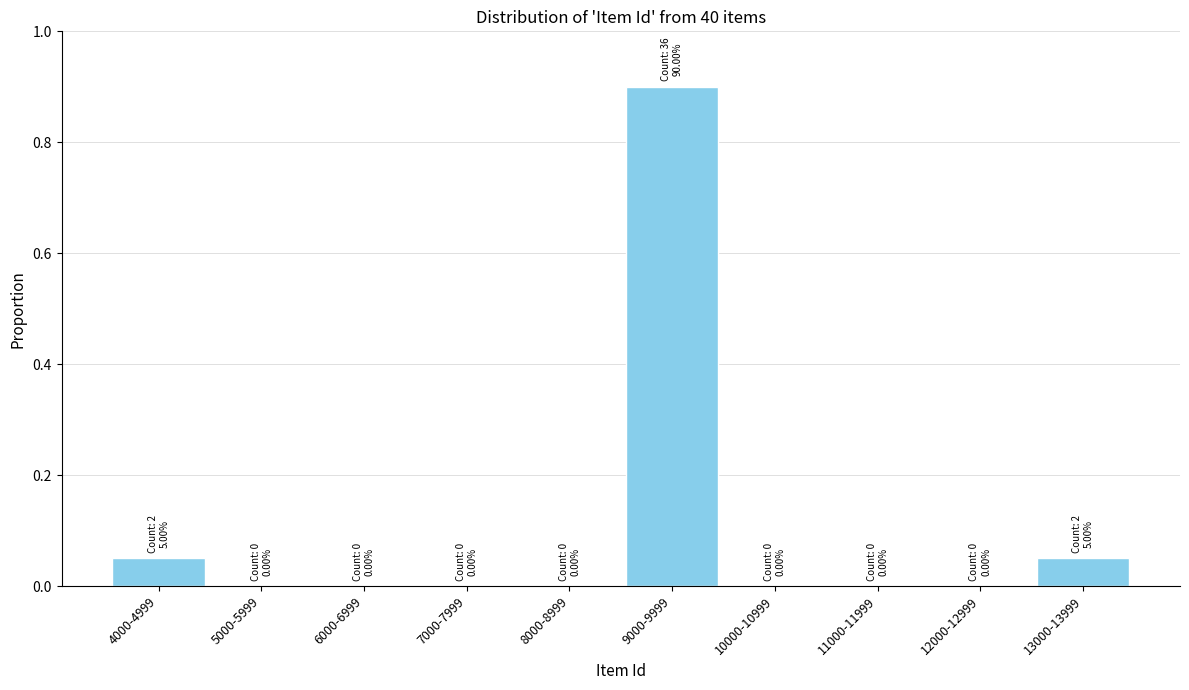

What is the maximum value shown in the chart?

0.9